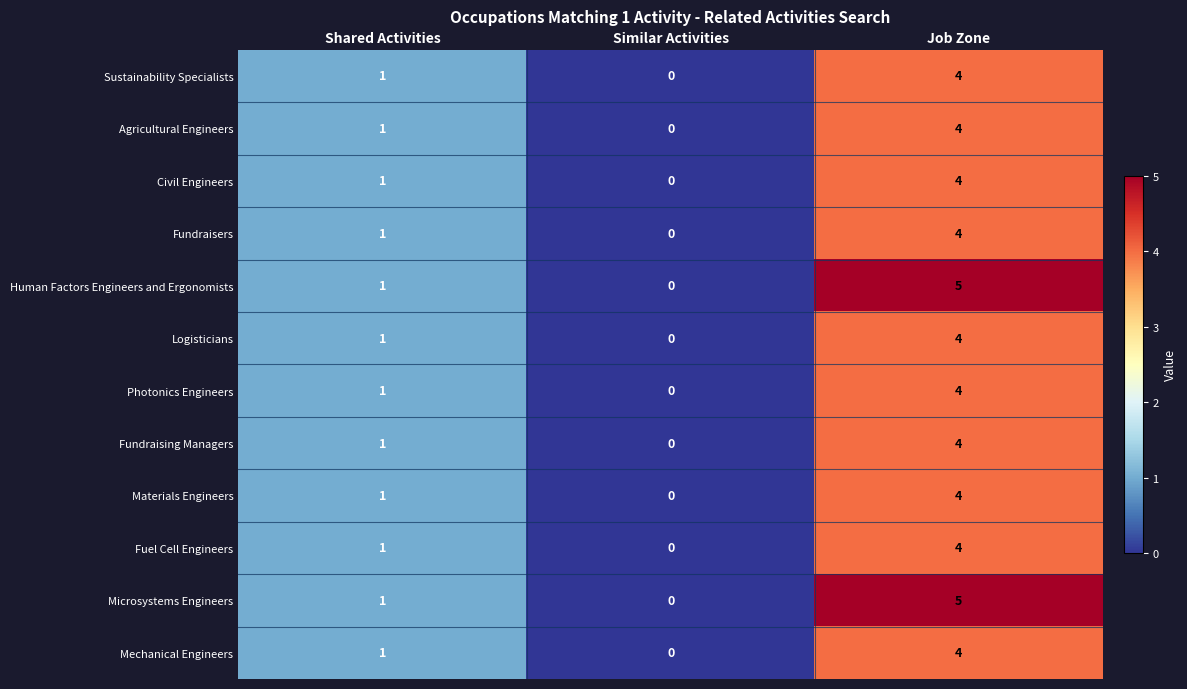

At which category is the sum across all series the highest?

Job Zone